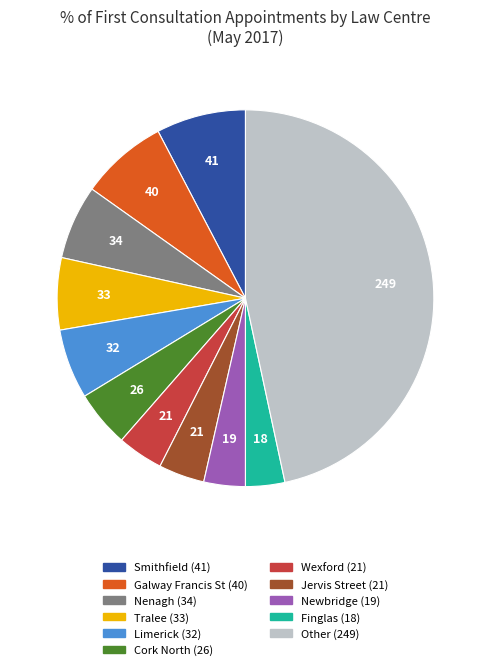

Is there a majority slice in this chart?

No